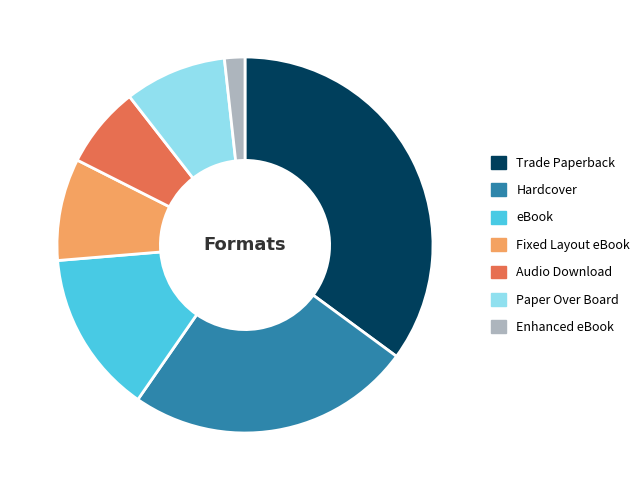

Which slice is the smallest?

Enhanced eBook